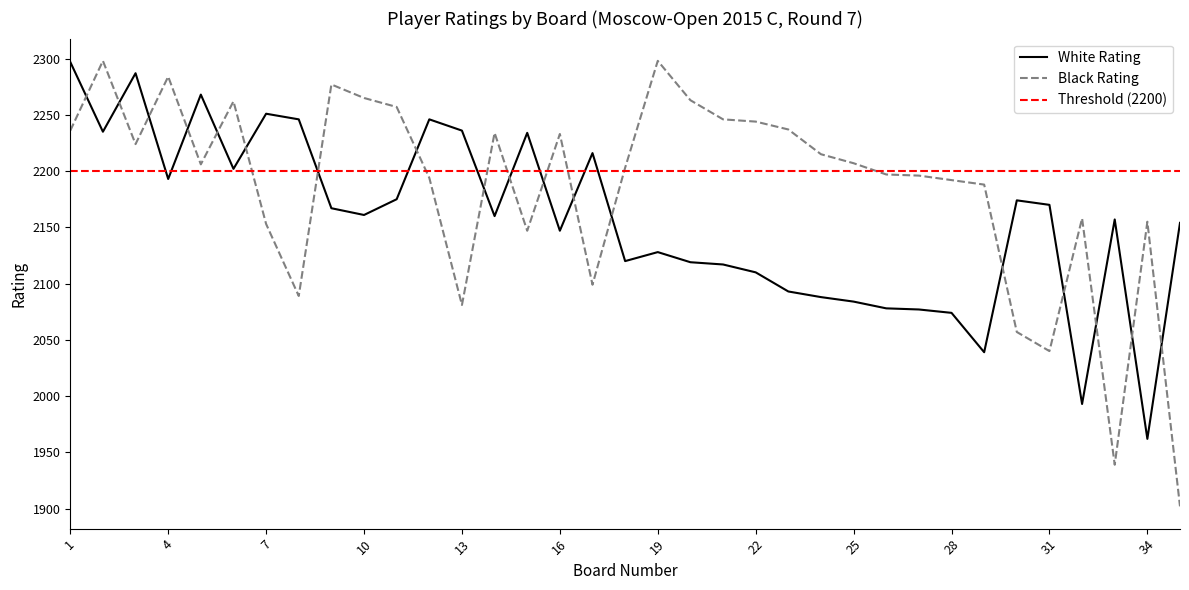

Rank the series by their average value, from highest to lowest.

Black Rating, White Rating